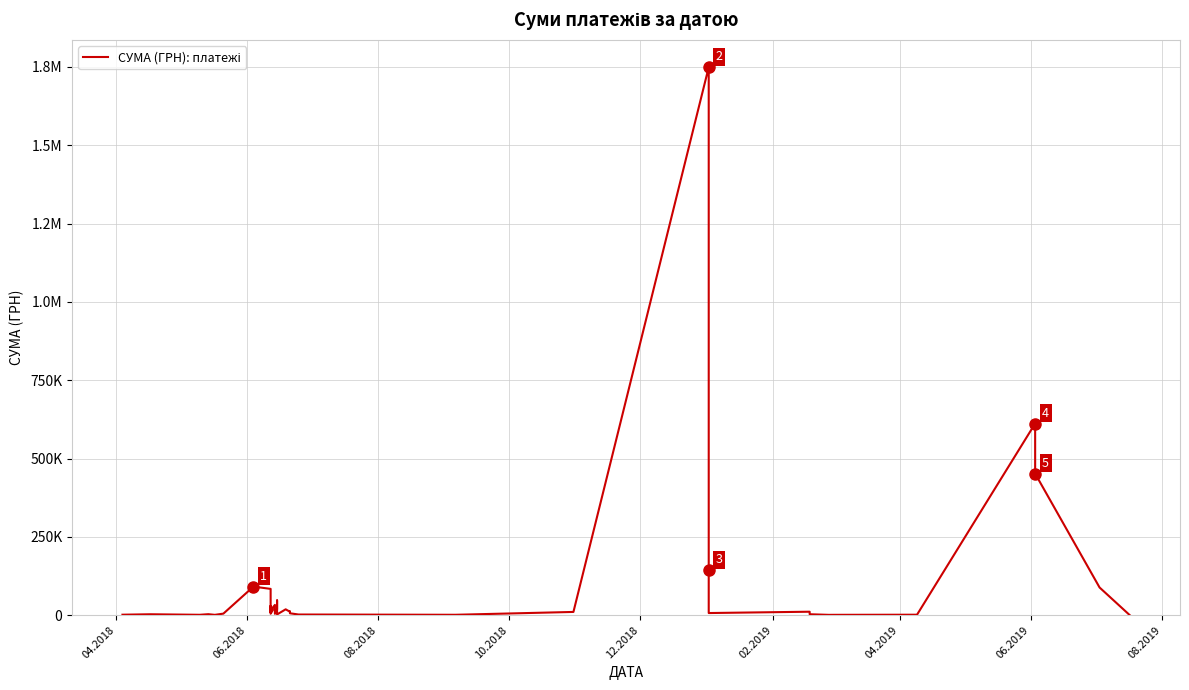

Does the chart have visible grid lines?

Yes